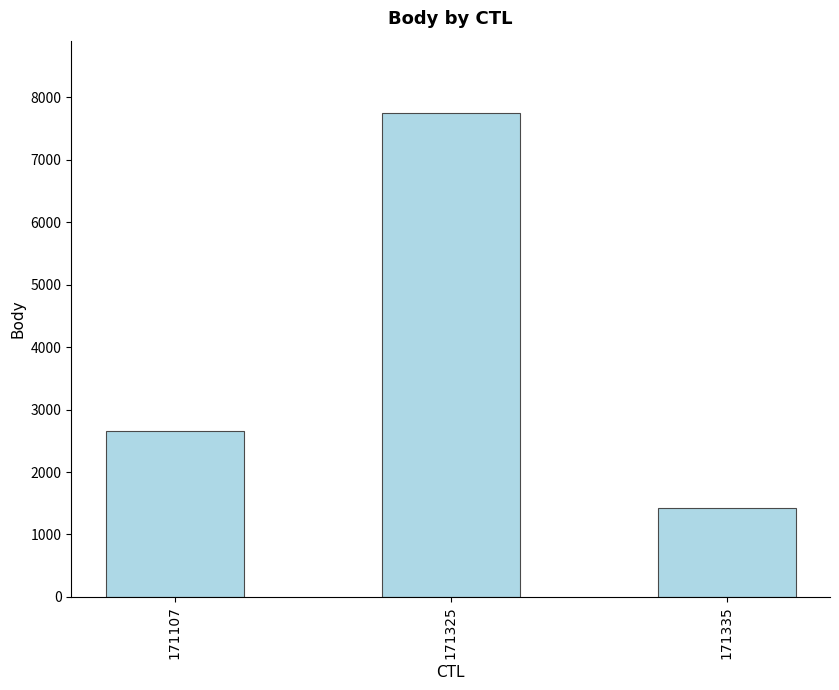

Does the chart contain stacked bars?

No